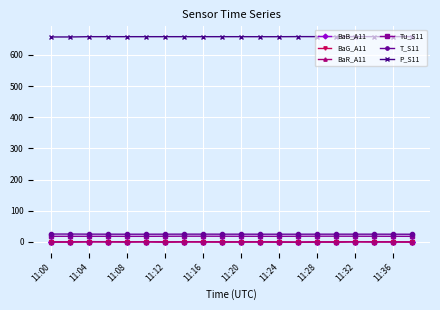

Count the T_S11 values in the range 24 to 25.

18